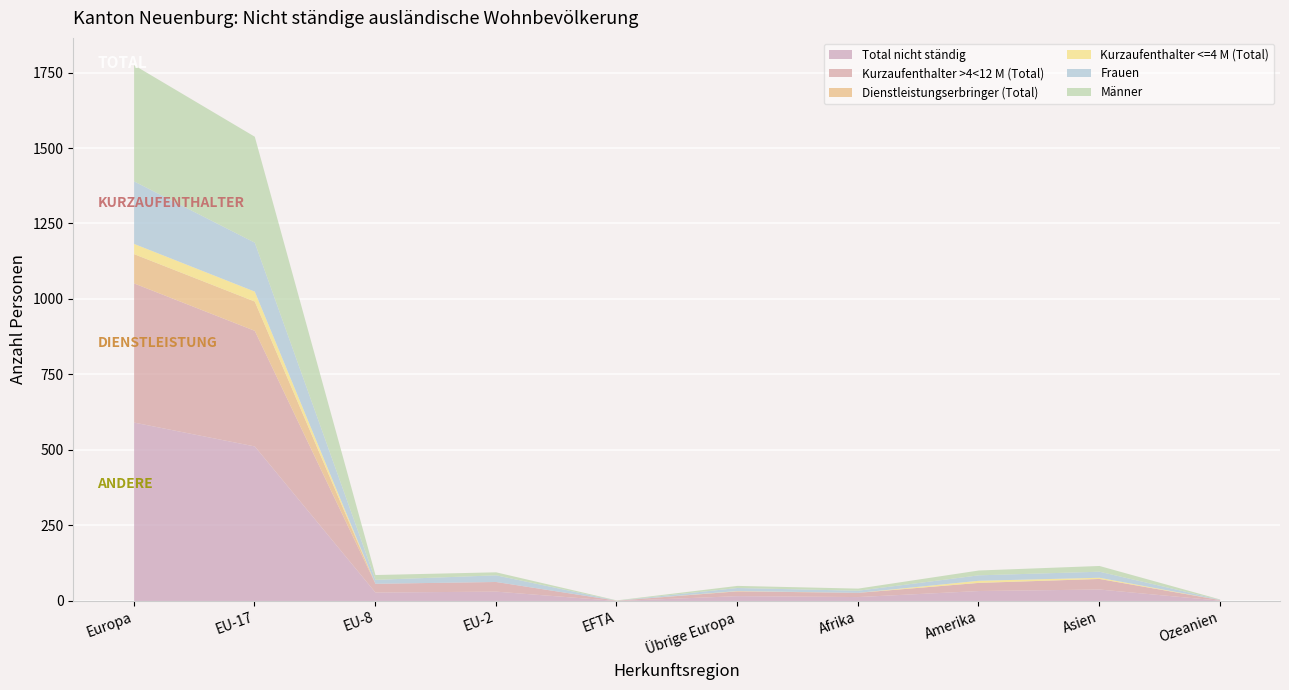

Reading right to left, transcribe all the data shown in this chart.

Total nicht ständig: Ozeanien=2	Asien=39	Amerika=34	Afrika=14	Übrige Europa=17	EFTA=1	EU-2=32	EU-8=29	EU-17=513	Europa=592
Kurzaufenthalter >4<12 M (Total): Ozeanien=2	Asien=35	Amerika=27	Afrika=14	Übrige Europa=16	EFTA=1	EU-2=32	EU-8=29	EU-17=383	Europa=461
Dienstleistungserbringer (Total): Ozeanien=0	Asien=0	Amerika=0	Afrika=0	Übrige Europa=0	EFTA=0	EU-2=0	EU-8=0	EU-17=97	Europa=97
Kurzaufenthalter <=4 M (Total): Ozeanien=0	Asien=4	Amerika=7	Afrika=0	Übrige Europa=1	EFTA=0	EU-2=0	EU-8=0	EU-17=33	Europa=34
Frauen: Ozeanien=1	Asien=20	Amerika=18	Afrika=7	Übrige Europa=10	EFTA=0	EU-2=22	EU-8=13	EU-17=162	Europa=207
Männer: Ozeanien=1	Asien=19	Amerika=16	Afrika=7	Übrige Europa=7	EFTA=1	EU-2=10	EU-8=16	EU-17=351	Europa=385